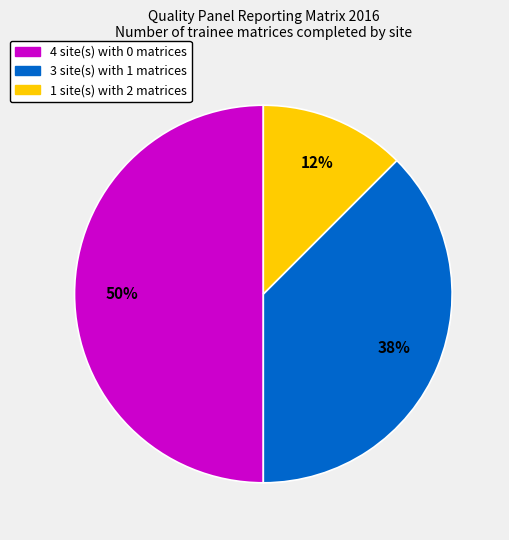

How many segments does this pie chart have?

3